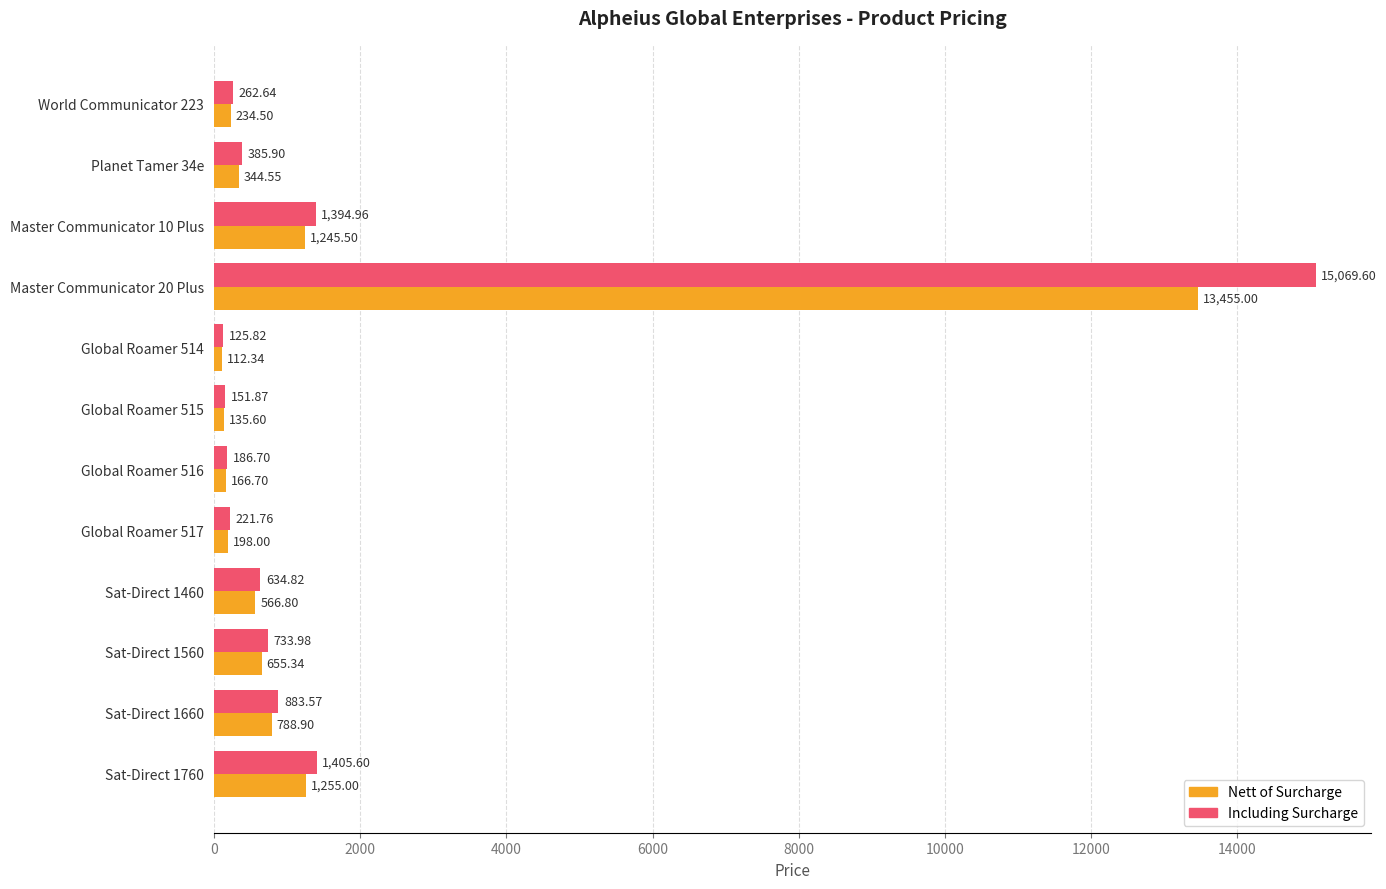

What is the difference between the maximum and minimum values in the Nett of Surcharge series?

13342.7